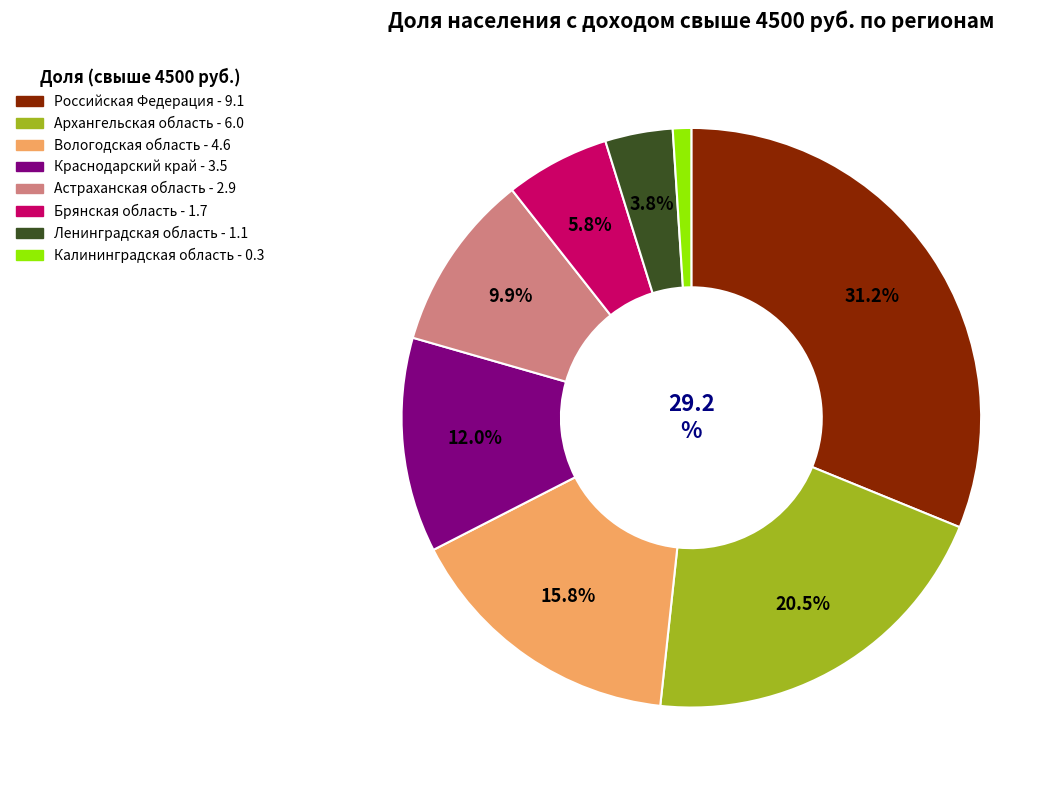

Which category has the smallest portion of the pie?

Калининградская область